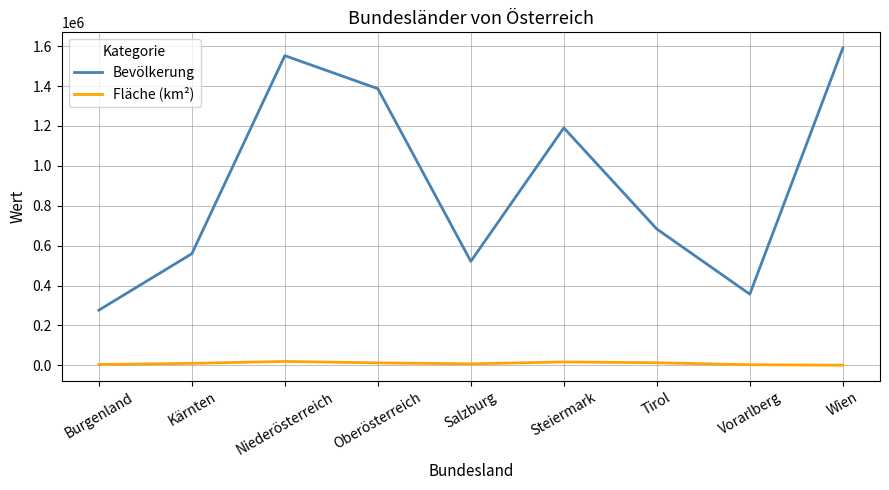

Which series has the widest spread of values?

Bevölkerung